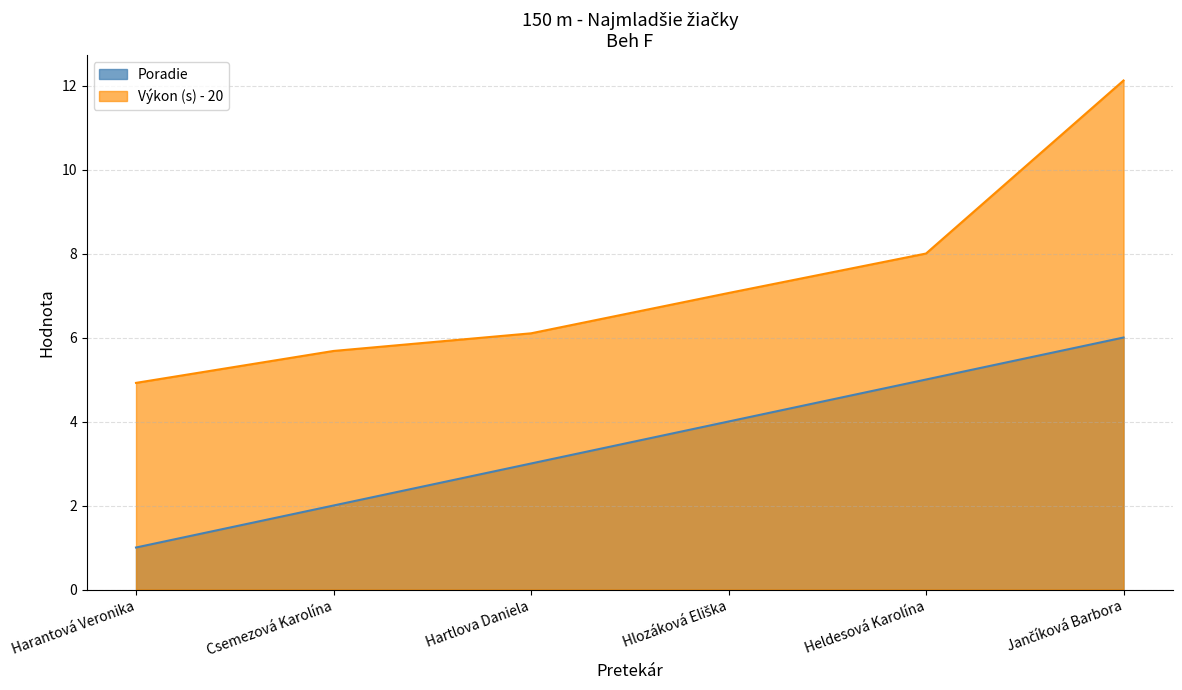

List the series in order of their peak value, lowest first.

Poradie, Výkon (s) - 20